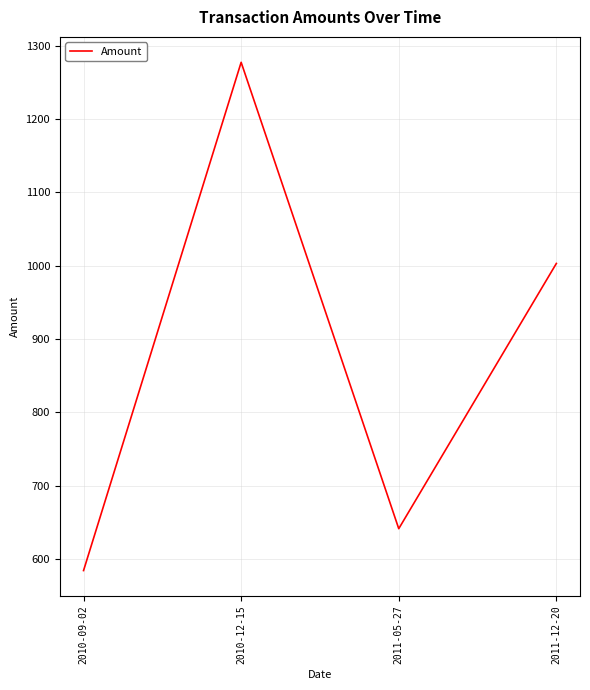

What is the difference between the second highest and minimum values?

418.7